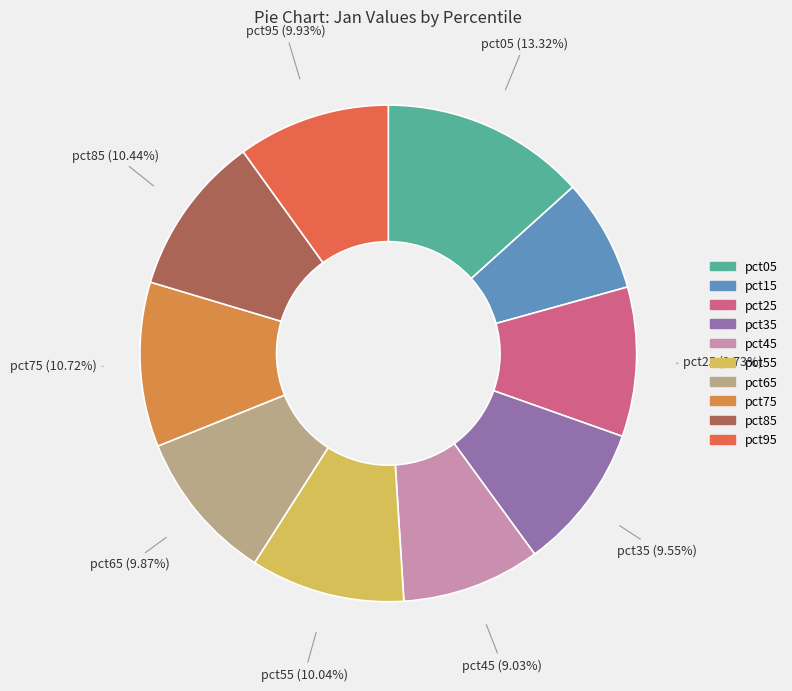

Is there a majority slice in this chart?

No